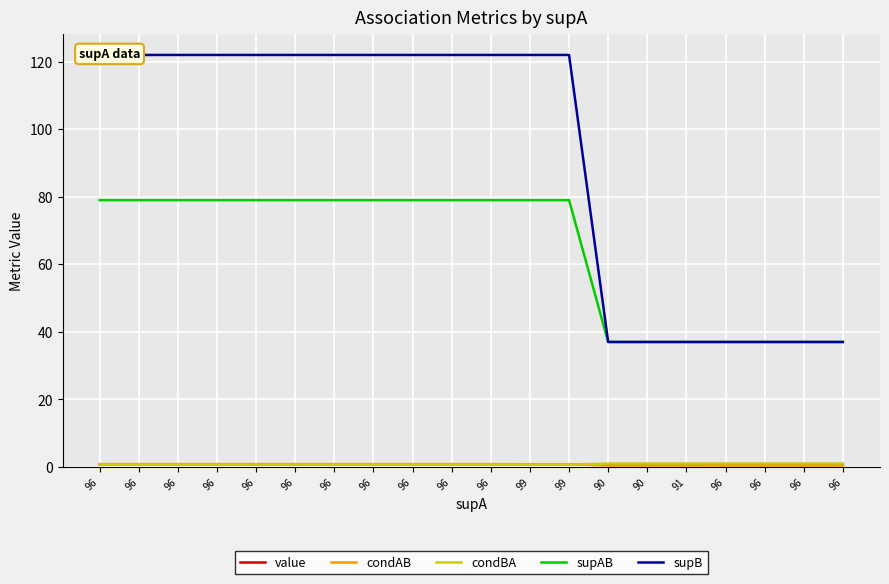

Count the supAB values in the range 37 to 79.

20